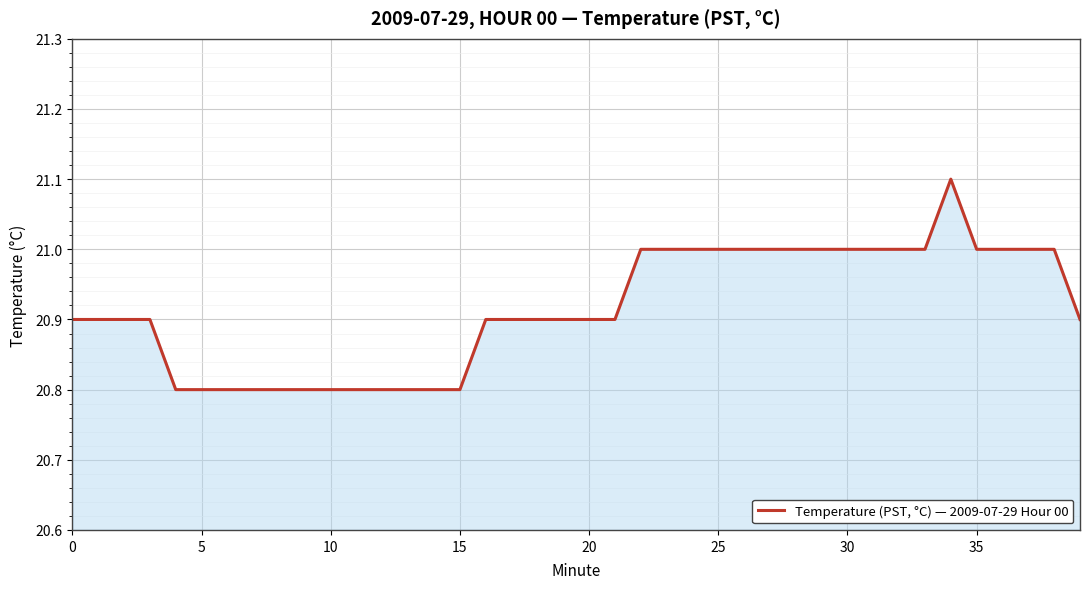

What is the smallest value displayed?

20.8